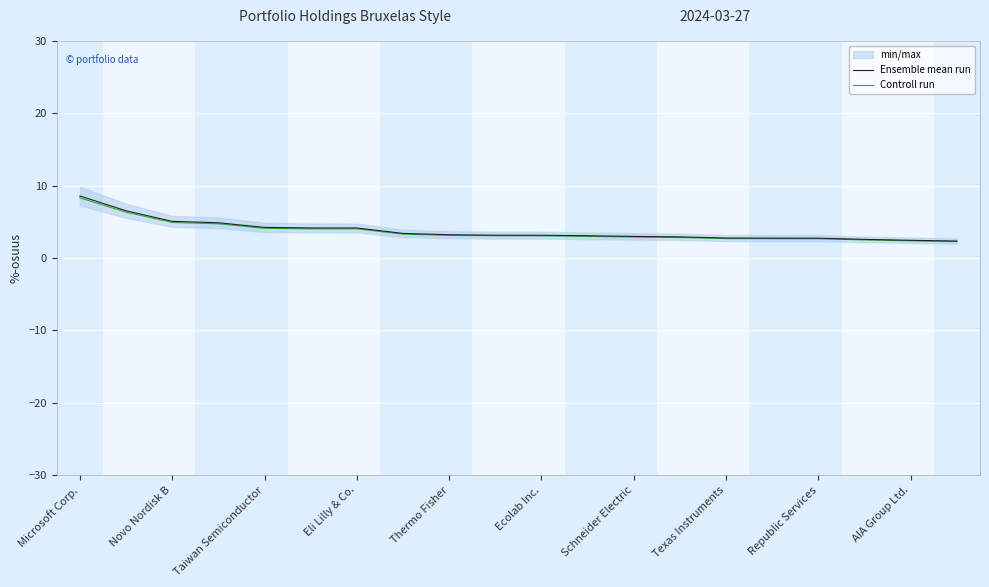

Reading left to right, transcribe all the data shown in this chart.

Ensemble mean run: 8.6	6.5	5.1	4.9	4.2	4.2	4.2	3.4	3.2	3.2	3.2	3.1	3.0	2.9	2.8	2.8	2.7	2.6	2.5	2.4
Controll run: 8.3	6.3	4.9	4.7	4.1	4.0	4.0	3.3	3.1	3.1	3.1	3.0	2.9	2.8	2.7	2.7	2.7	2.5	2.4	2.3